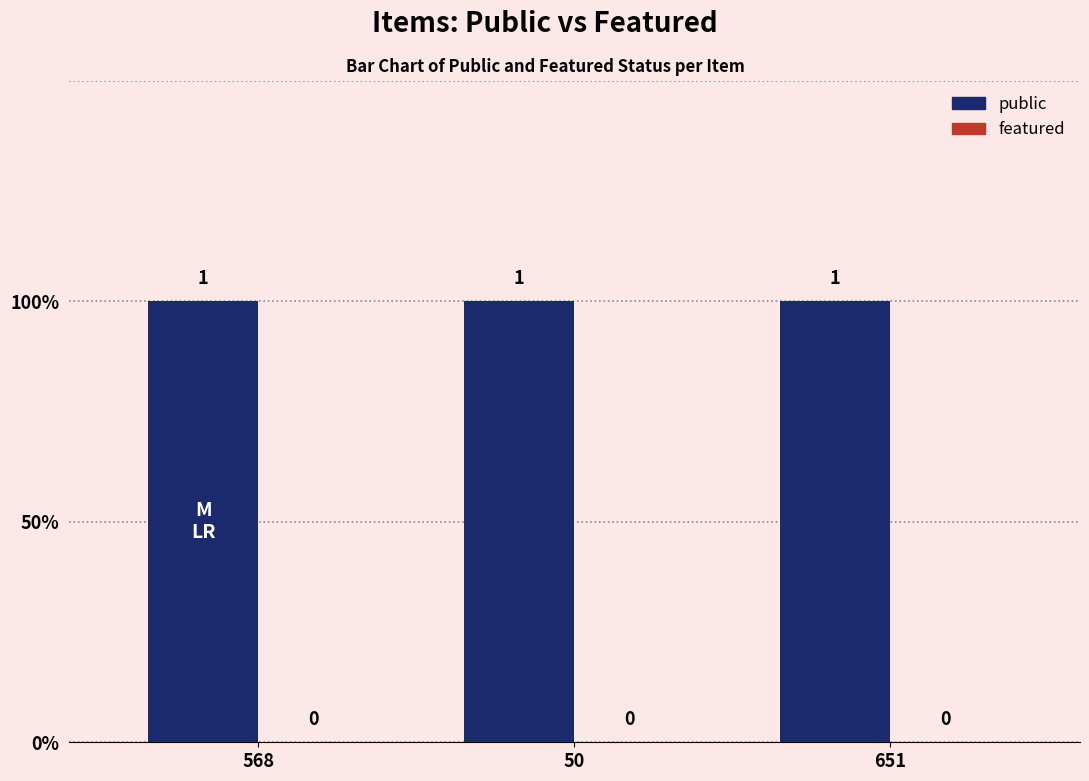

What is the sum of the public values at 651 and 50?

2